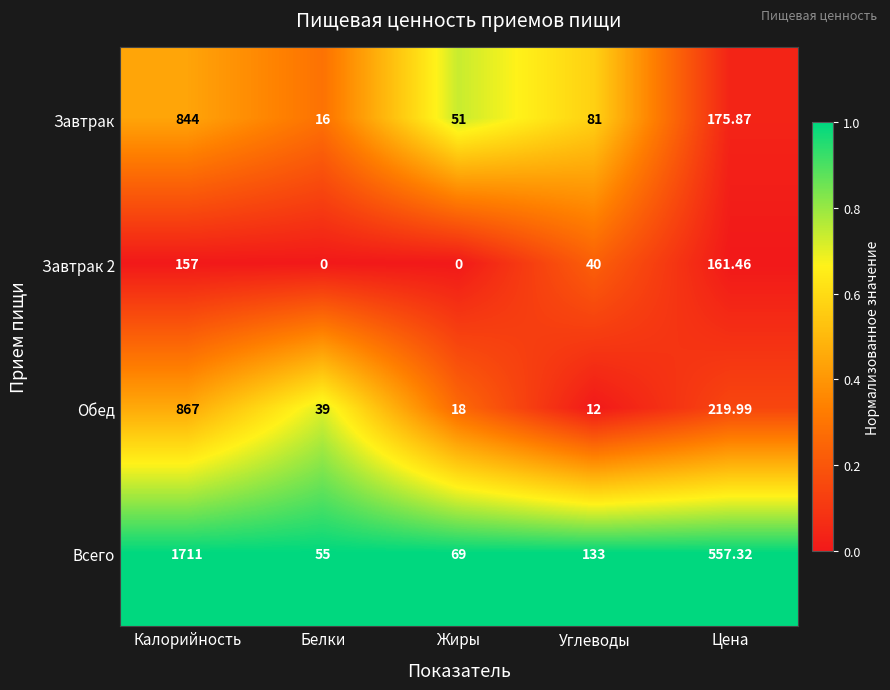

Which series has the largest total across all categories?

Всего